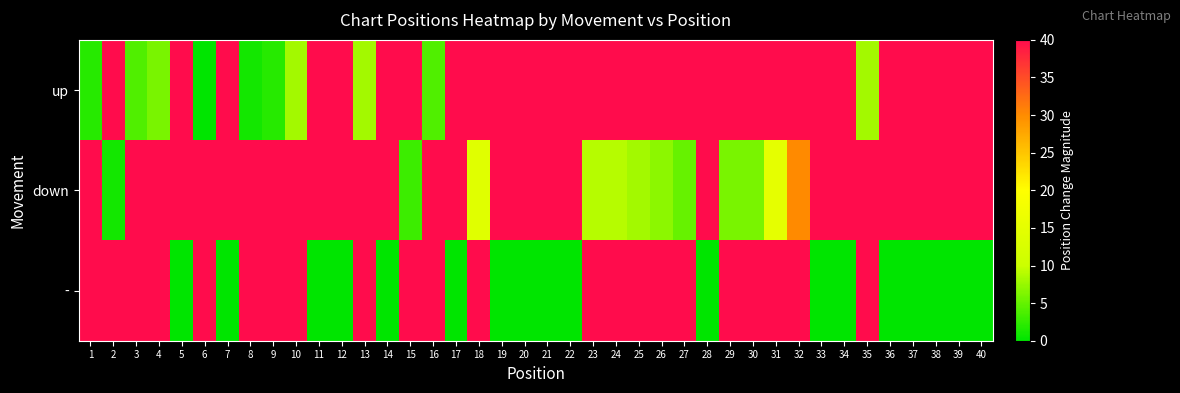

Rank the series by their maximum value, from lowest to highest.

up, down, -